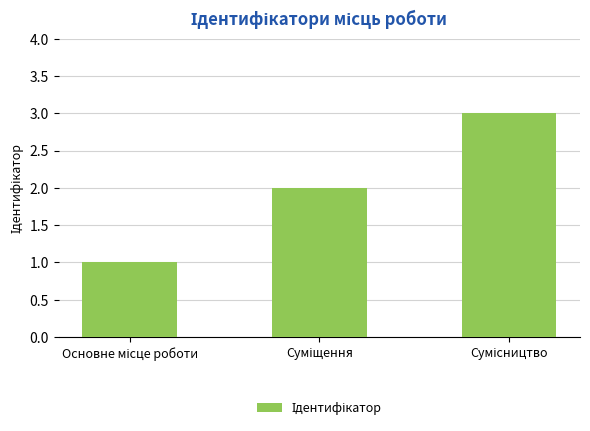

What is the sum of all values?

6